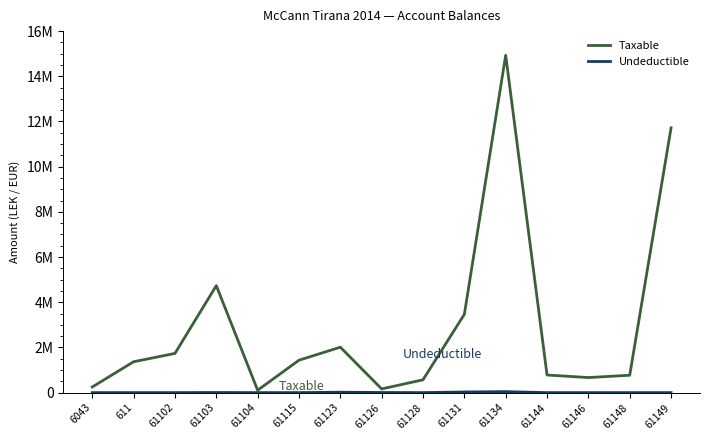

List the series in order of their overall mean, highest first.

Taxable, Undeductible